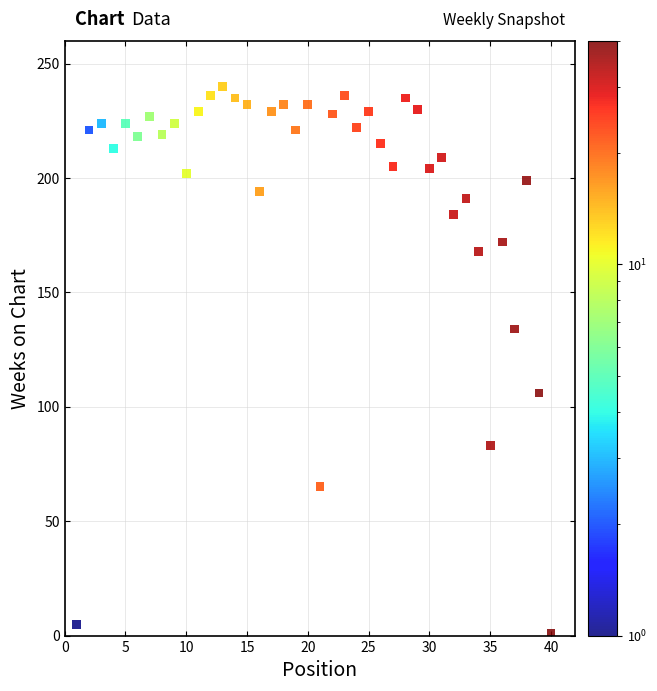

What is the range of X values (max minus min)?

39